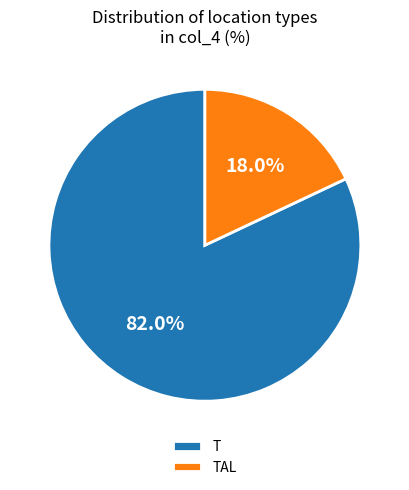

Is it true that T is 82% of the pie?

True